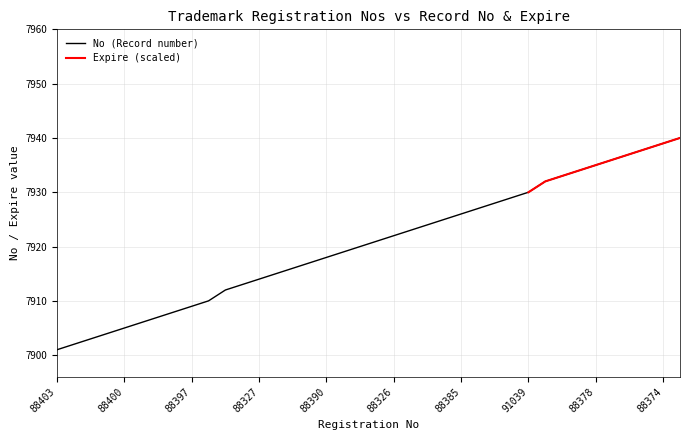

Between 88403 and 88379, which is larger?

88379